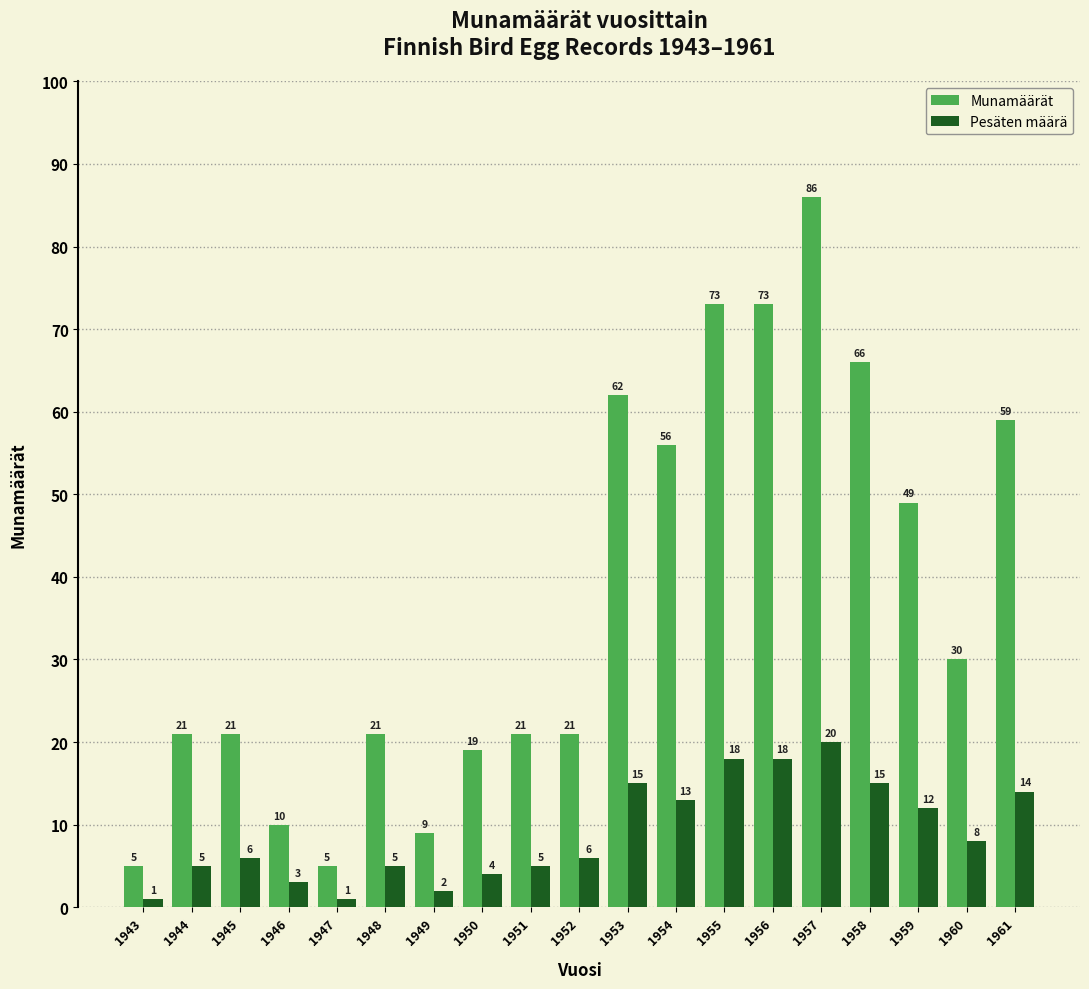

What is the total value across all series at 1948?

26